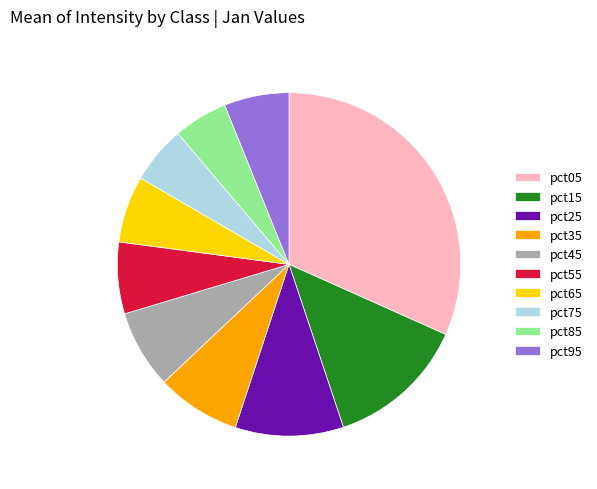

How many segments does this pie chart have?

10